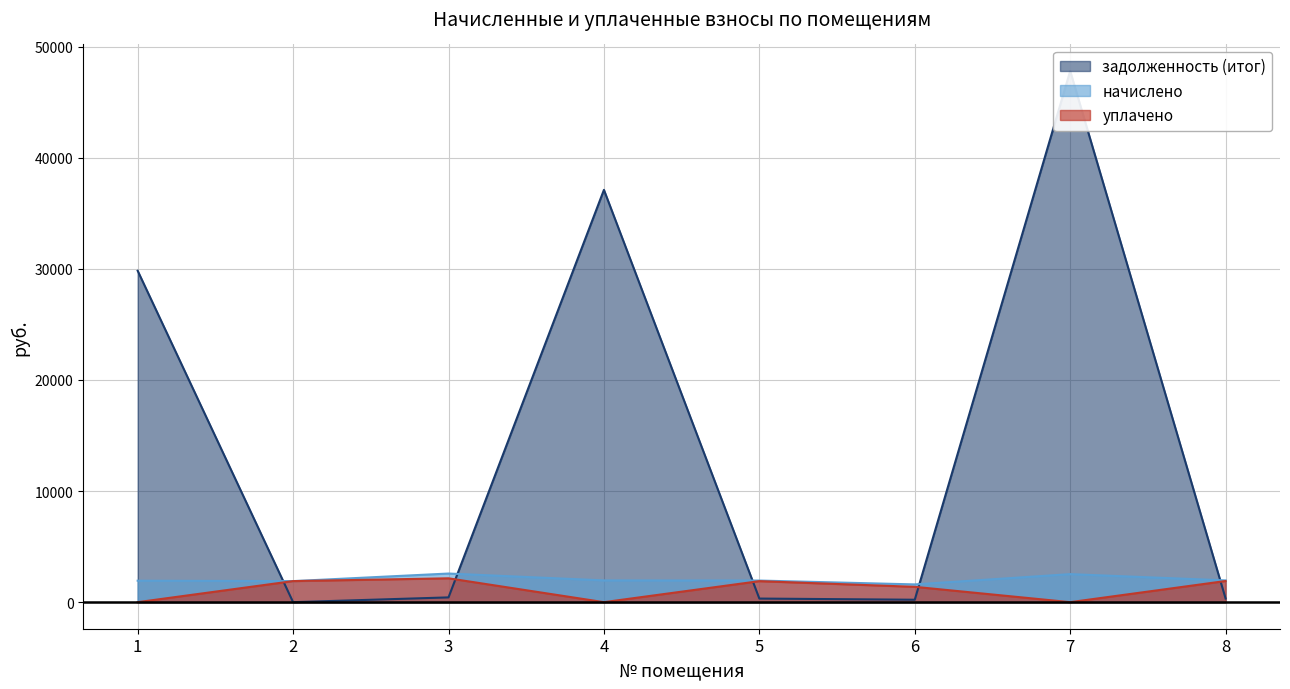

At 8, list the series in order from largest to smallest.

начислено, уплачено, задолженность (итог)